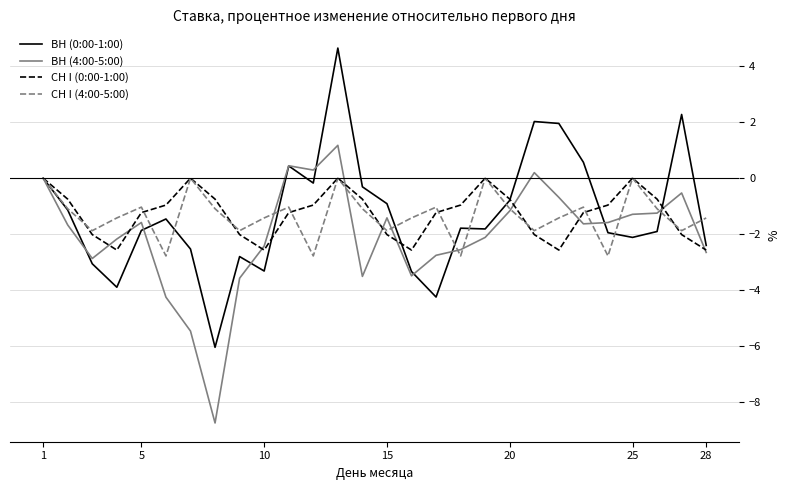

Does the chart display data point markers on the line(s)?

No